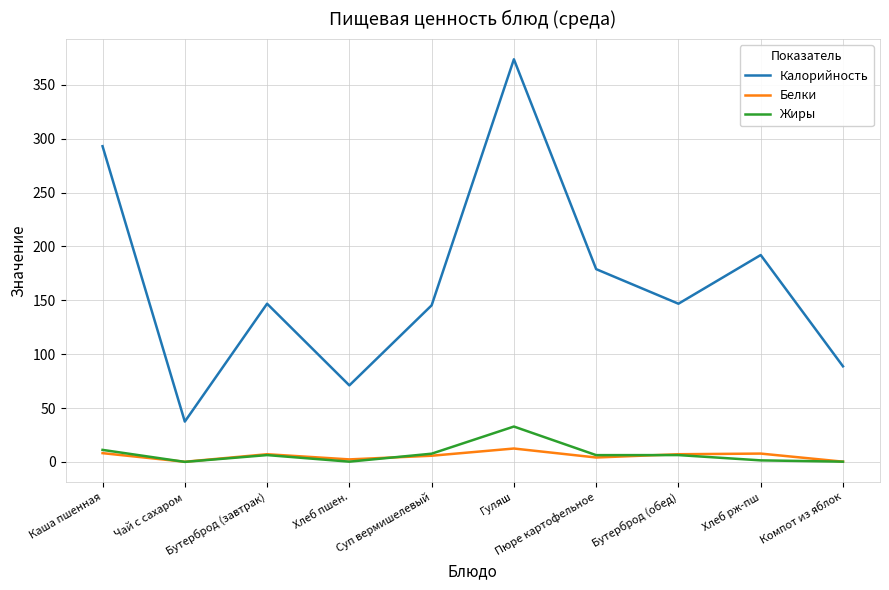

Which series changed the most between Каша пшенная and Гуляш?

Калорийность